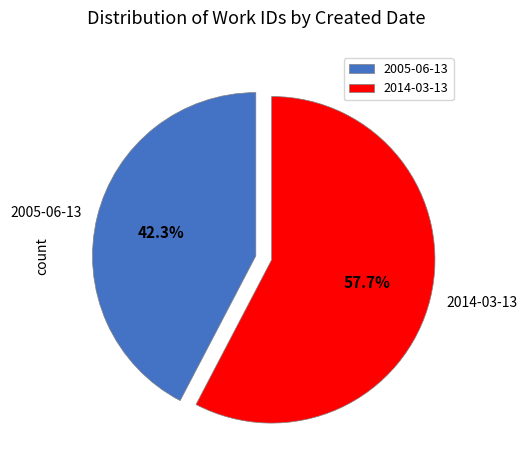

Approximately how many times larger is the value at 2005-06-13 compared to 2014-03-13?

0.7